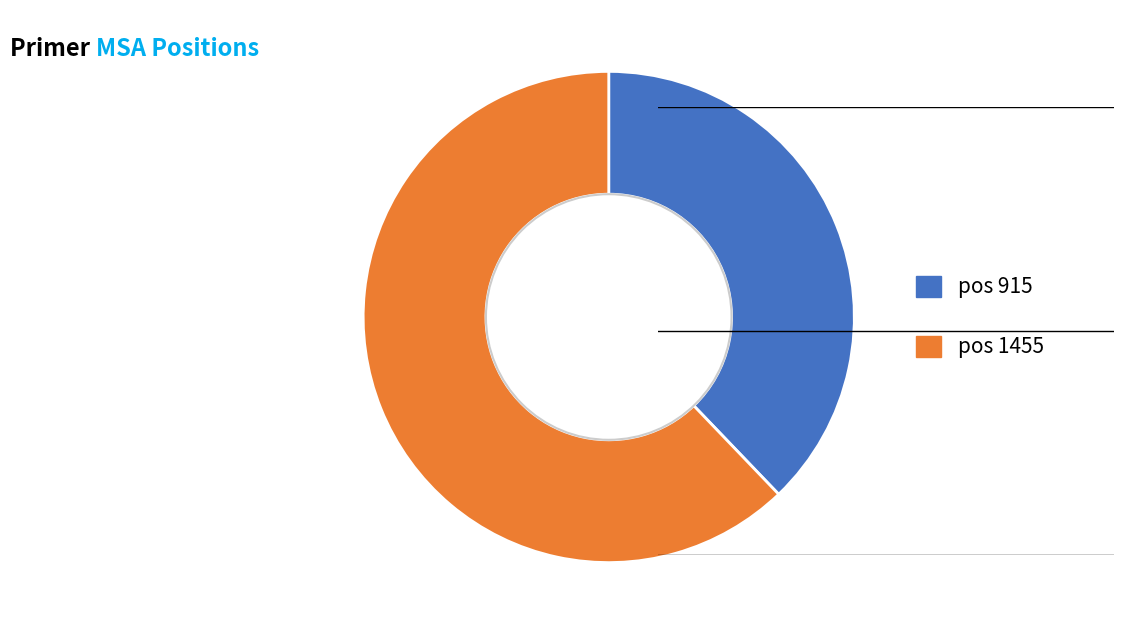

Does any single category account for the majority?

Yes